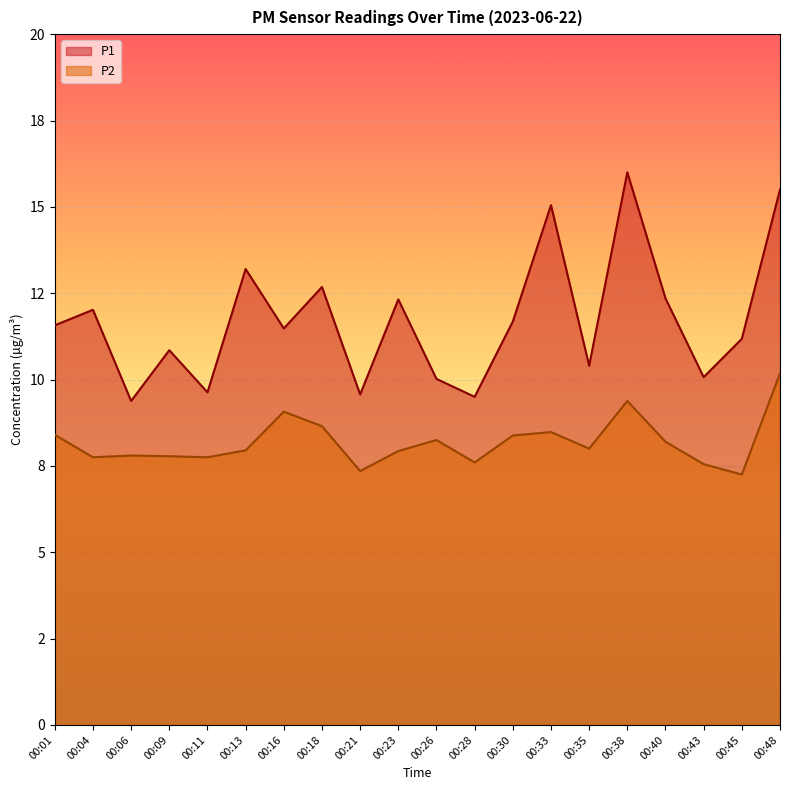

Which category has the lowest value in the P2 series?

00:45